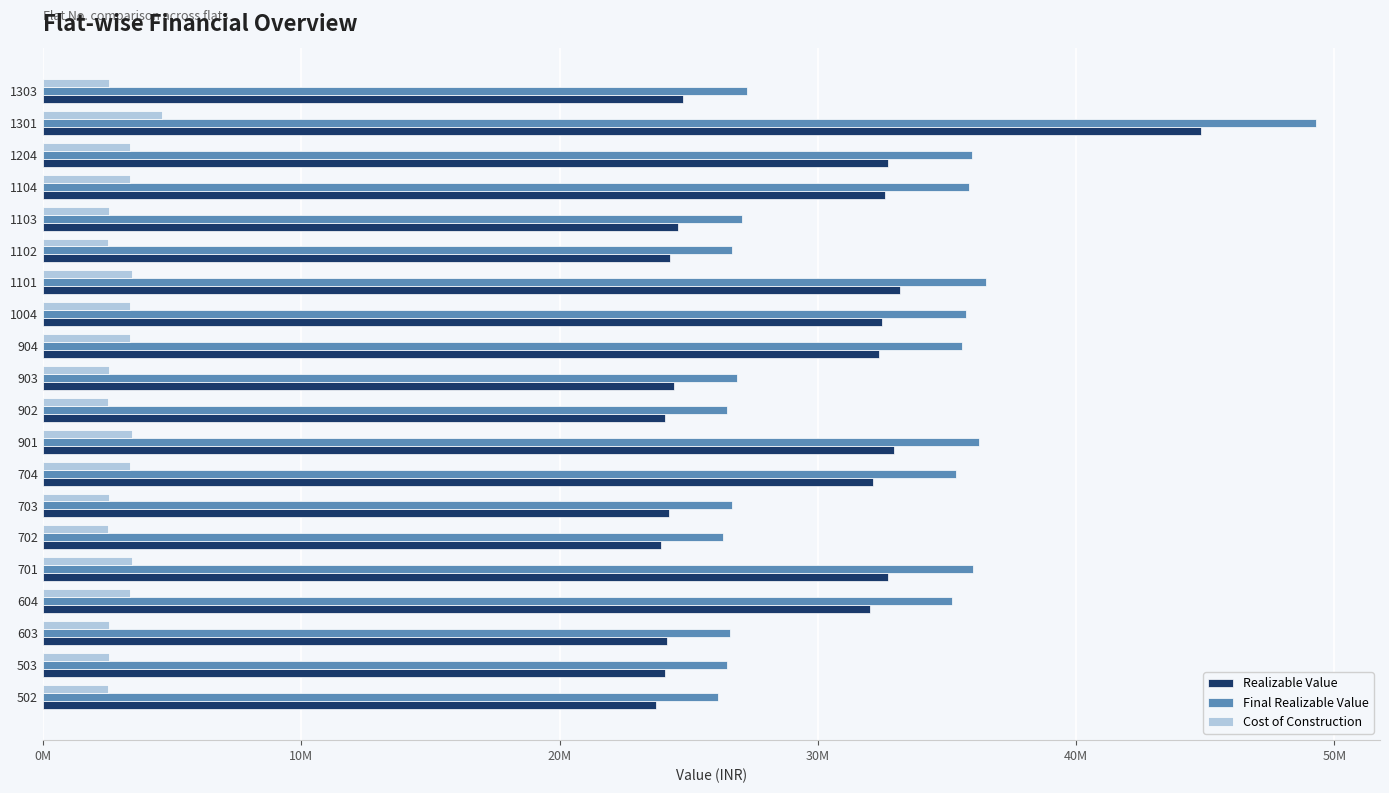

What are all the series names shown in the legend?

Realizable Value, Final Realizable Value, Cost of Construction